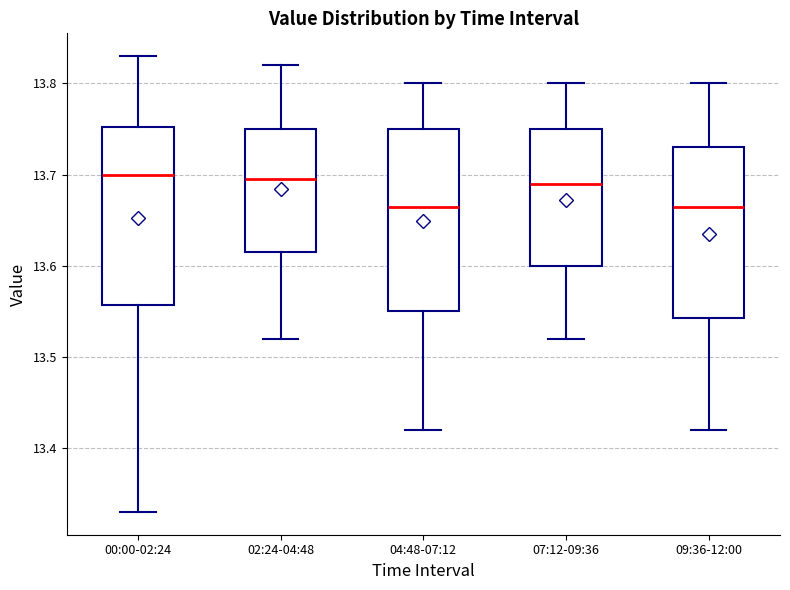

Reading left to right, transcribe this box plot: for each box, give where its median line is, the range the box spans, and where its two whiskers end, as read against the y-axis. The values are not printed on the chart, so give them approximately, as read against the axis.

00:00-02:24: median 13.70, box 13.56 to 13.75, whiskers 13.33 to 13.83
02:24-04:48: median 13.70, box 13.62 to 13.75, whiskers 13.52 to 13.82
04:48-07:12: median 13.67, box 13.55 to 13.75, whiskers 13.42 to 13.80
07:12-09:36: median 13.69, box 13.60 to 13.75, whiskers 13.52 to 13.80
09:36-12:00: median 13.67, box 13.54 to 13.73, whiskers 13.42 to 13.80